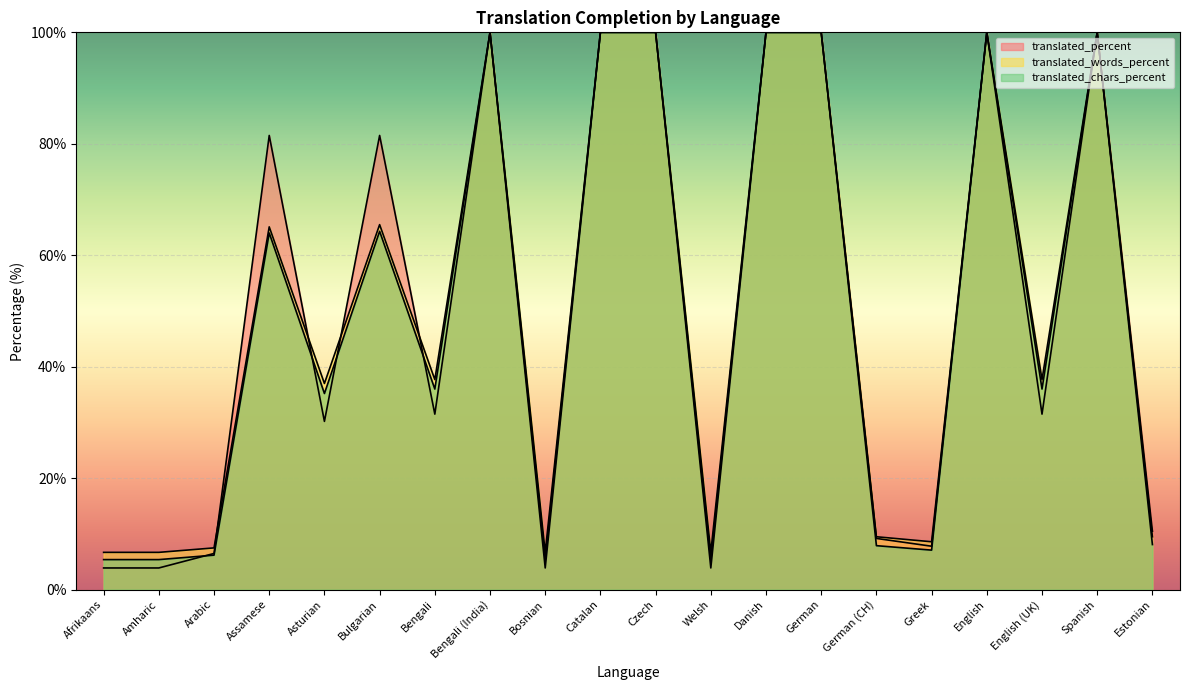

Does the chart display data point markers on the line(s)?

No